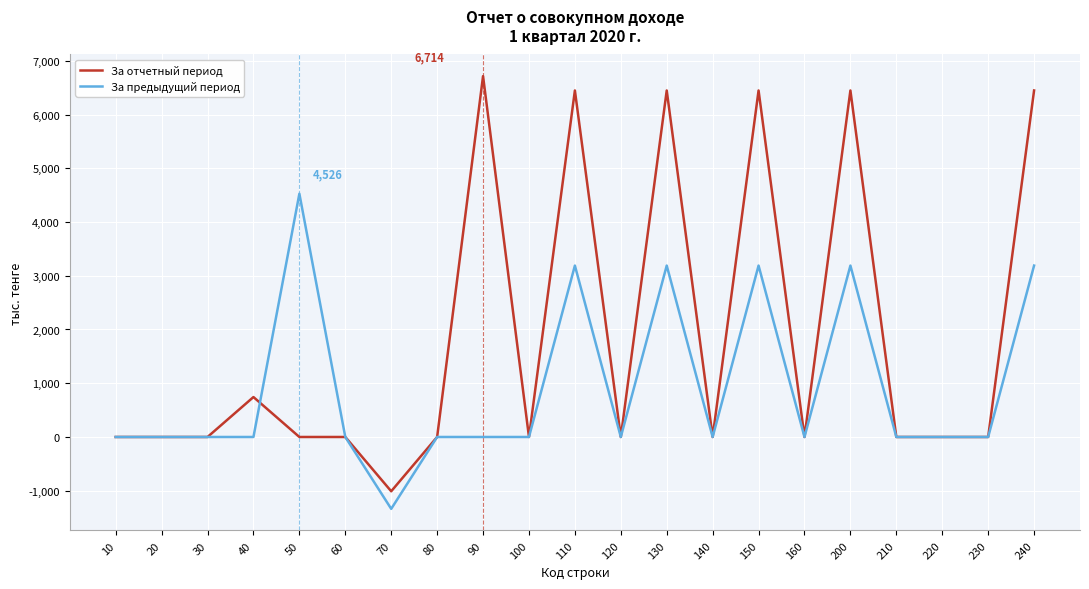

Is it true that За предыдущий период equals -3057 at 210?

False